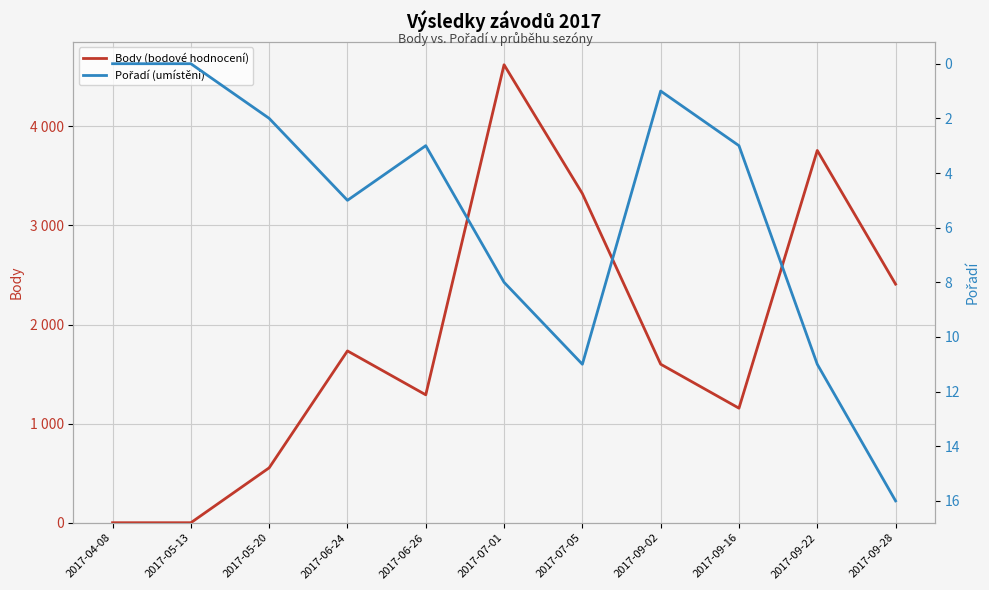

At which label is Body (bodové hodnocení) closest to 2311?

2017-09-28